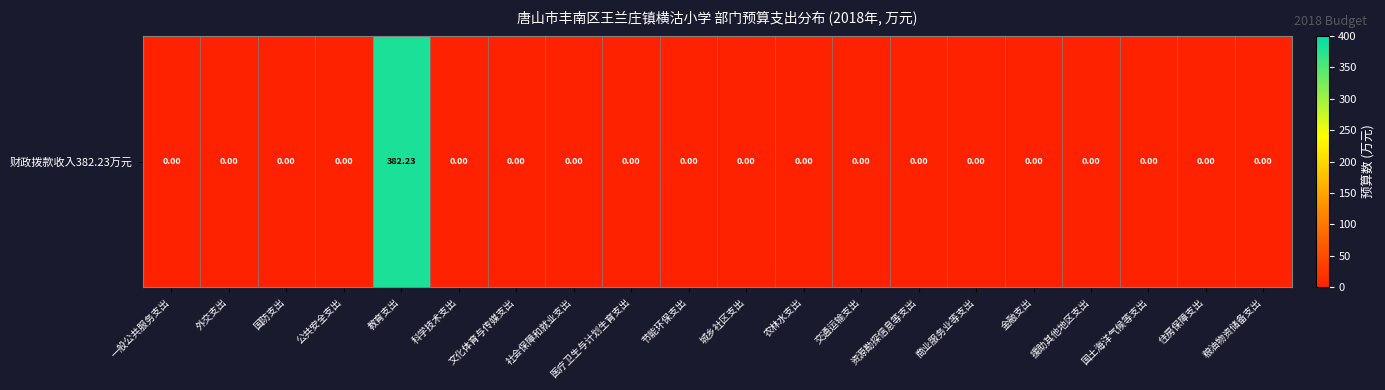

Between 教育支出 and 社会保障和就业支出, which is larger?

教育支出